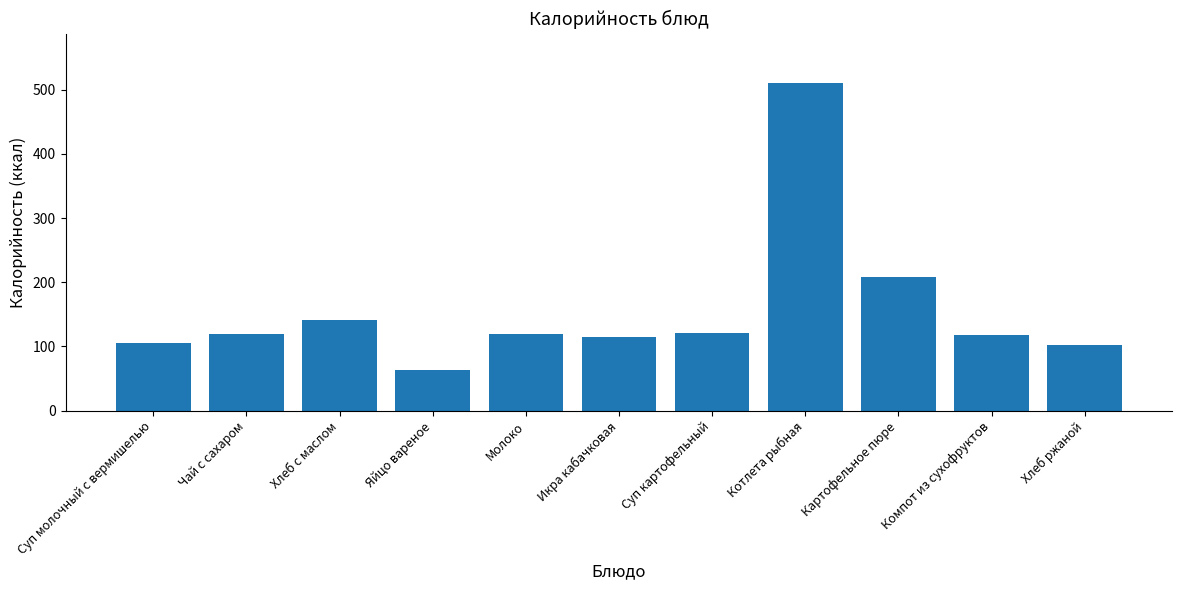

What is the change in value from Молоко to Компот из сухофруктов?

-2